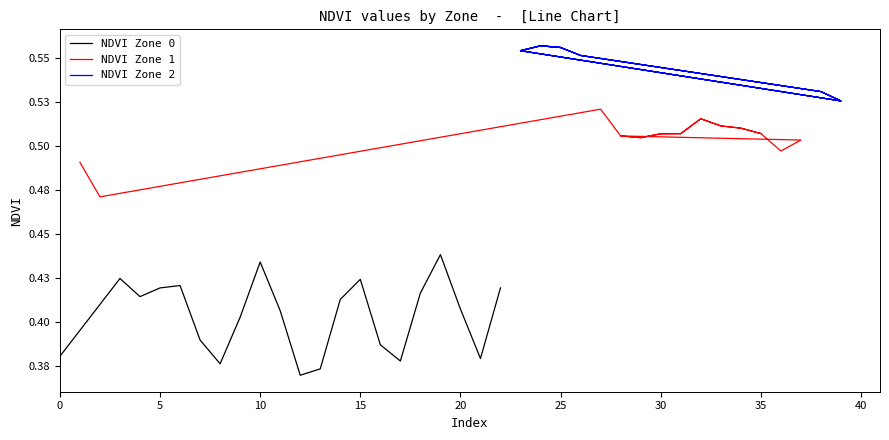

What is the value of the NDVI Zone 1 point at the 5th from the left?

0.5